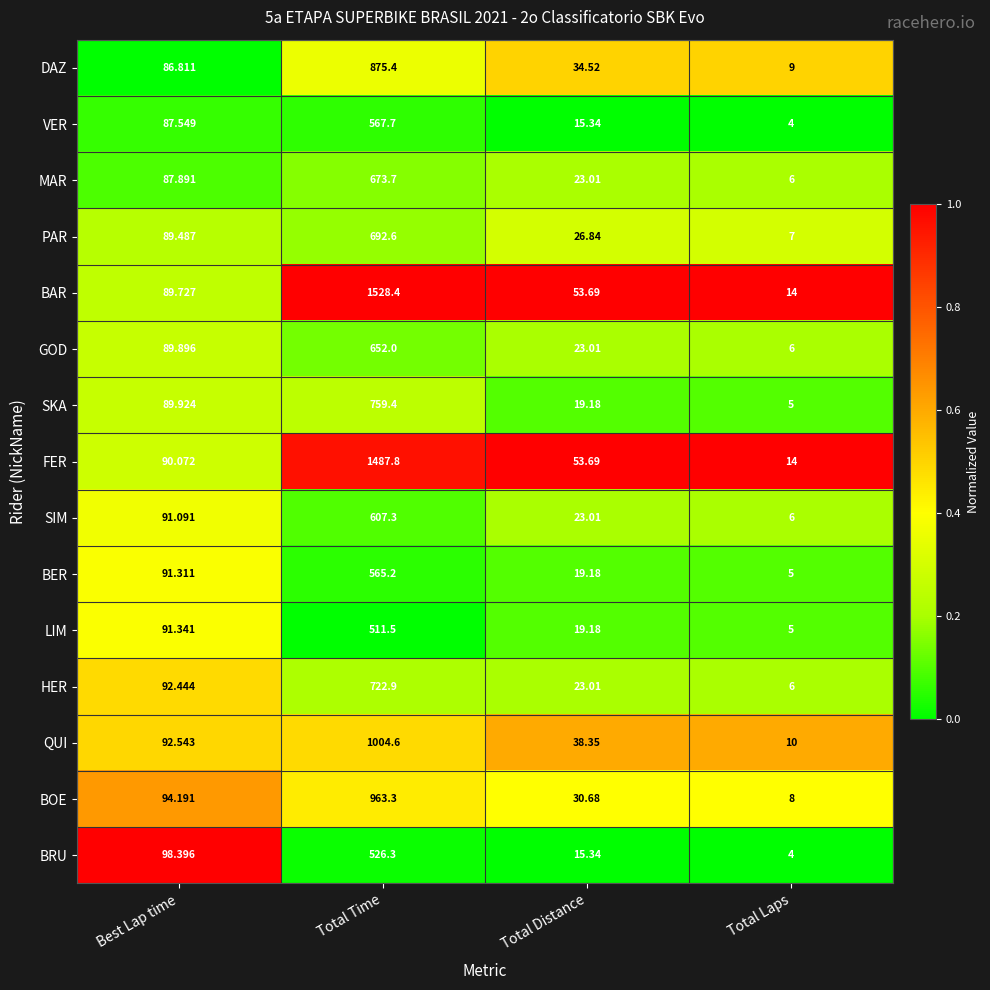

Which label corresponds to the largest value in the chart?

Total Time